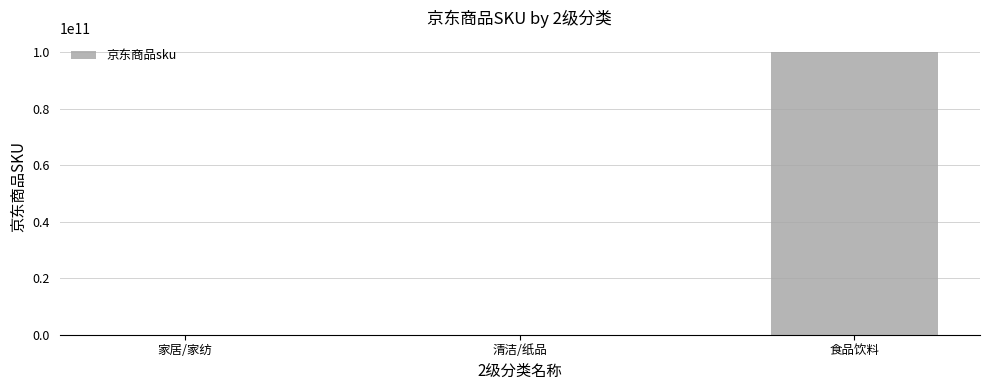

What is the maximum value shown in the chart?

100000117127